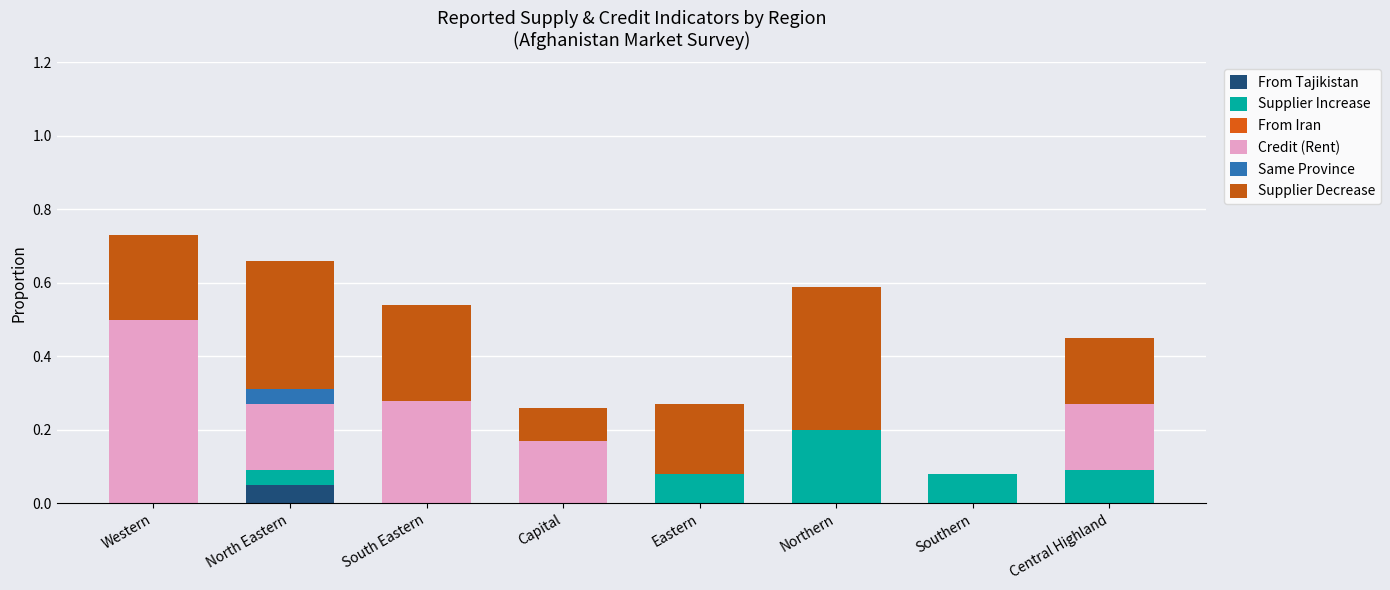

Does the chart contain stacked bars?

Yes